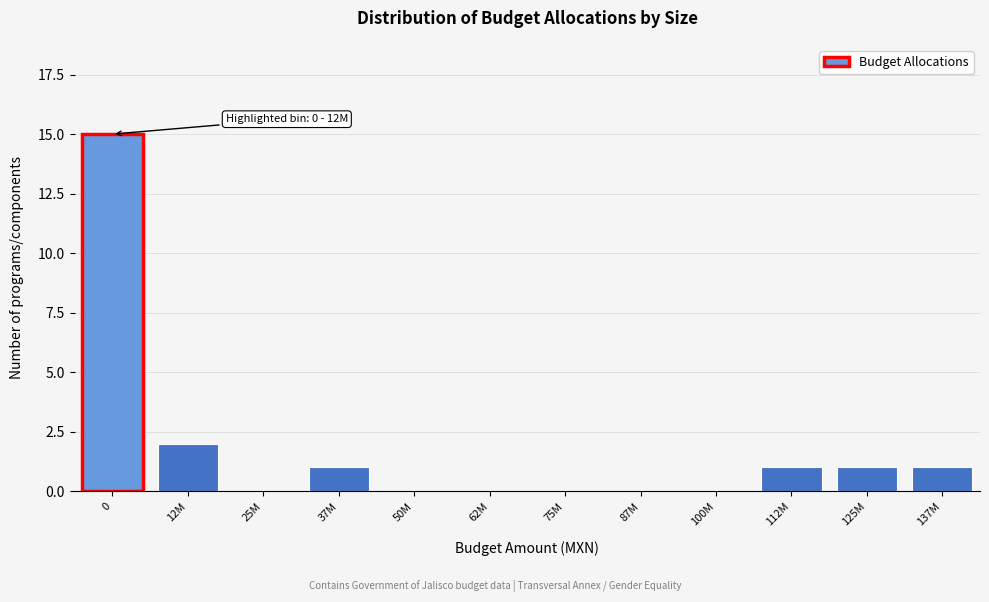

Reading right to left, what are all the values shown in this chart?

137M=1	125M=1	112M=1	100M=0	87M=0	75M=0	62M=0	50M=0	37M=1	25M=0	12M=2	0=15